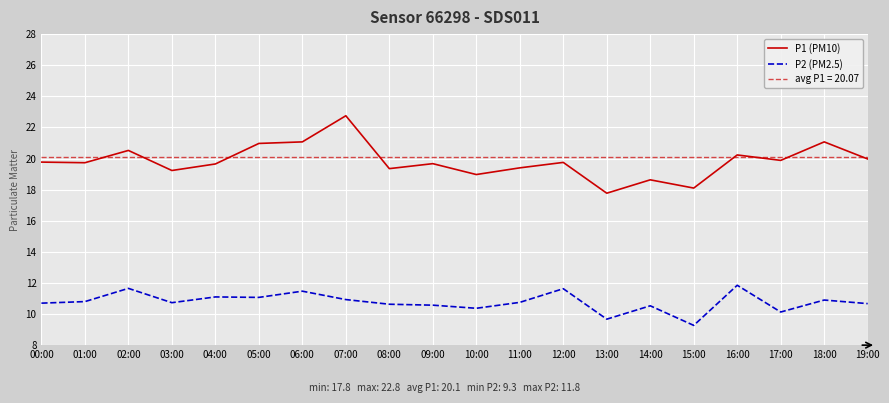

What is the difference between the highest and lowest values at 13:00?

8.1